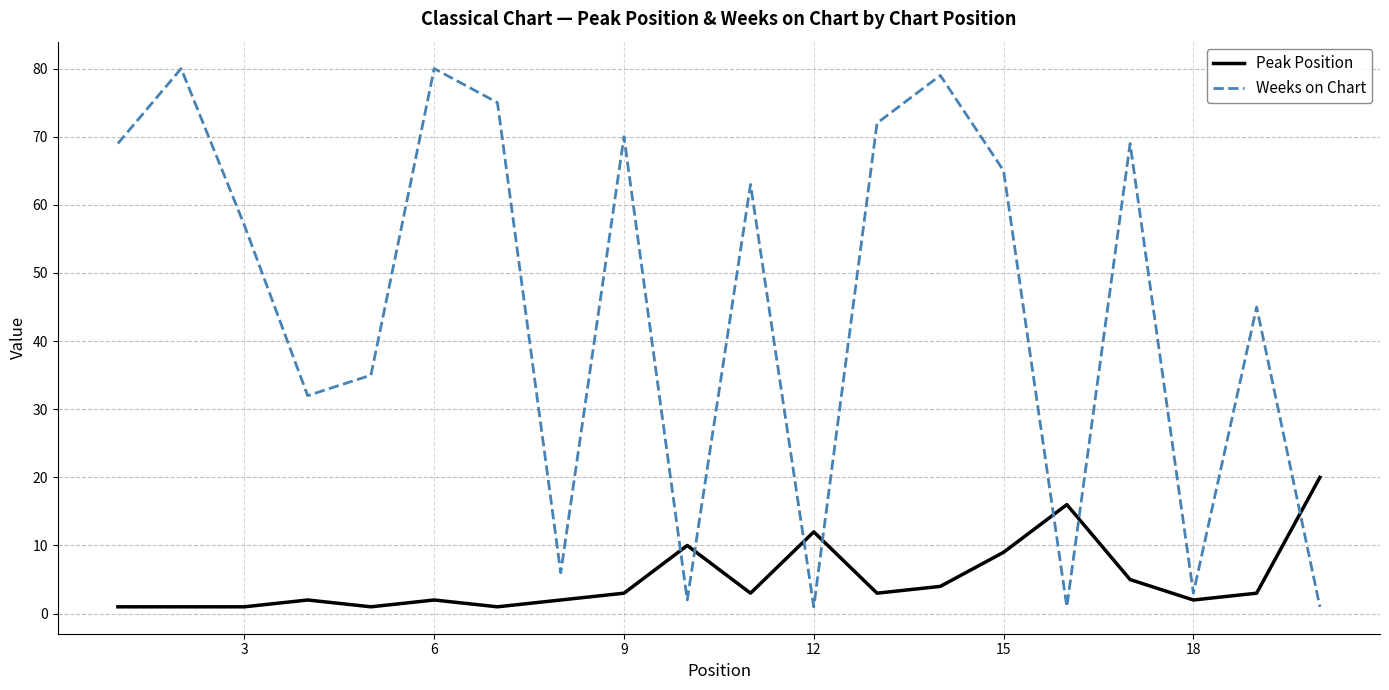

How many lines are shown in the chart?

2